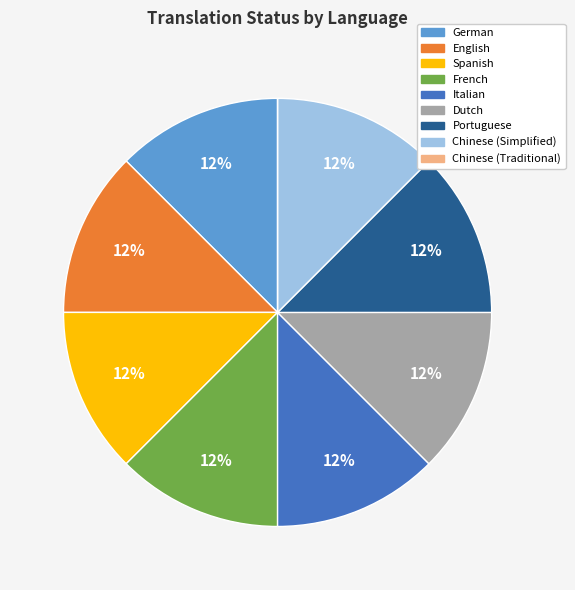

Is it true that German is 7% of the pie?

False